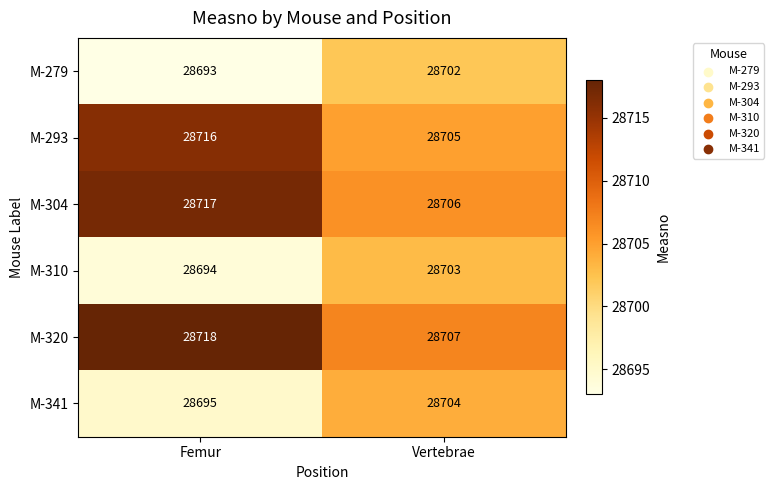

At which category does the chart reach its peak across all series?

Femur